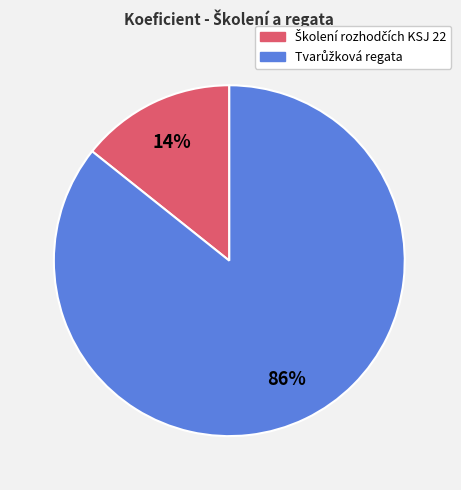

To the nearest percent, what is the average slice percentage?

50%